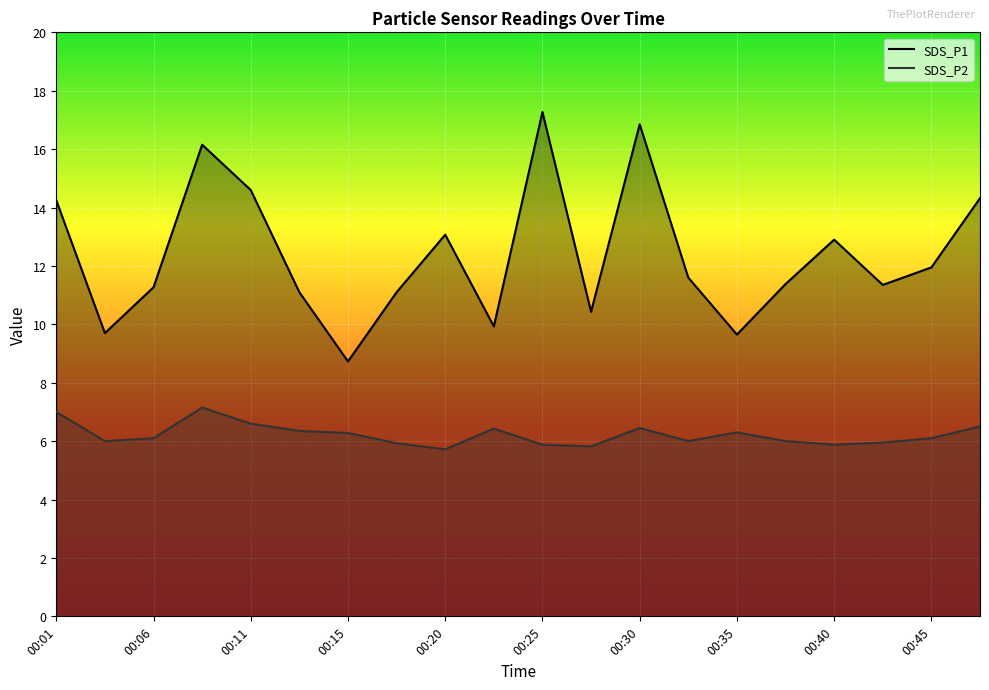

Rank the series by their average value, from highest to lowest.

SDS_P1, SDS_P2